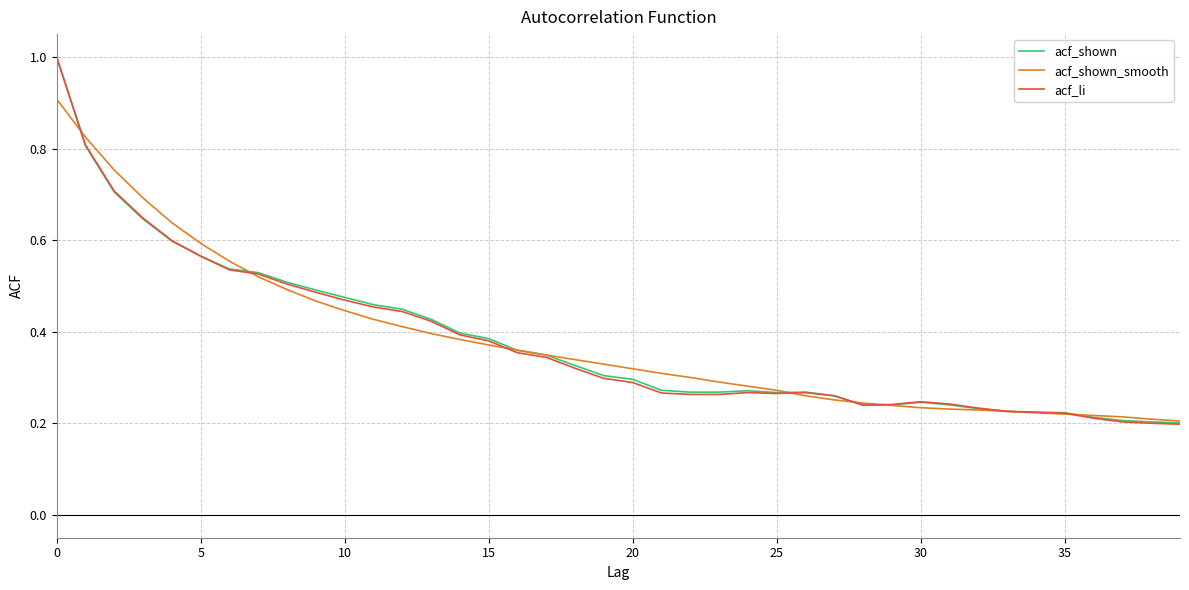

Is this an area chart (filled region under the line)?

No